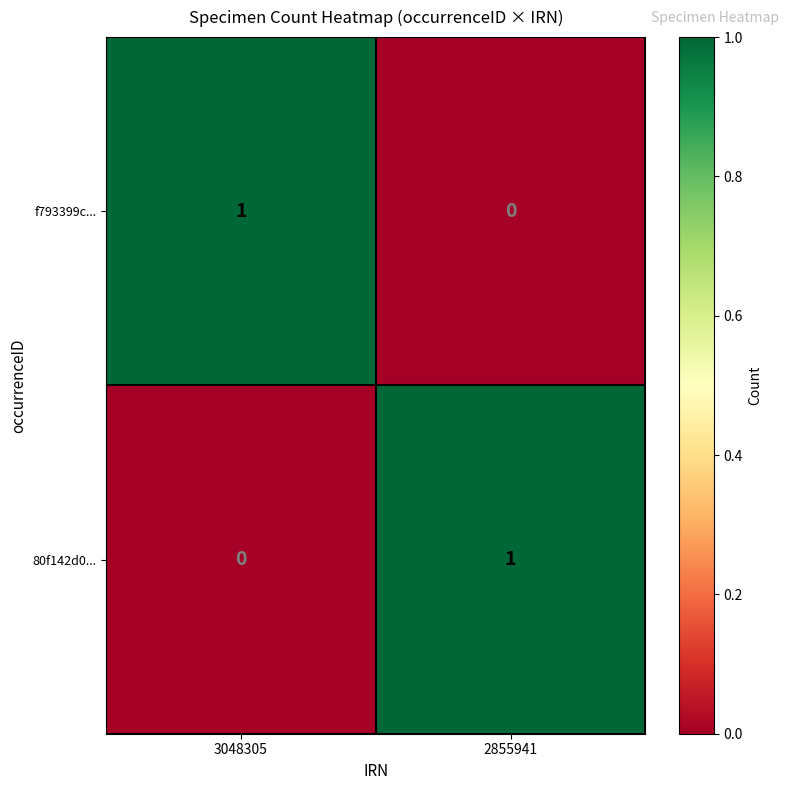

At which label is 80f142d0... closest to 0?

3048305